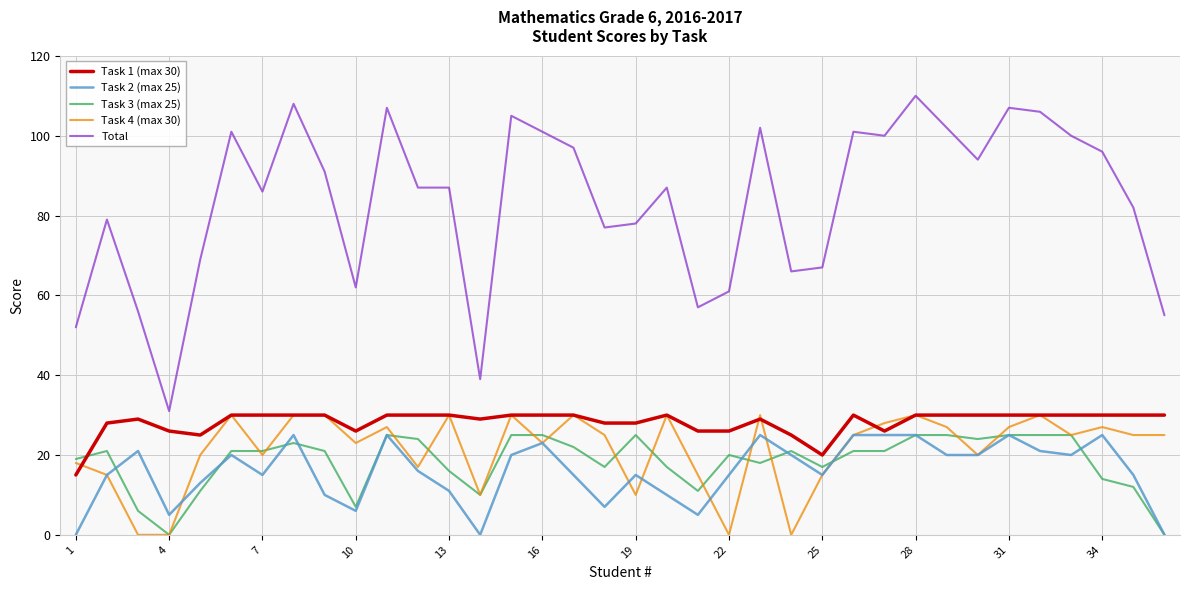

What is the maximum value shown in the chart?

110